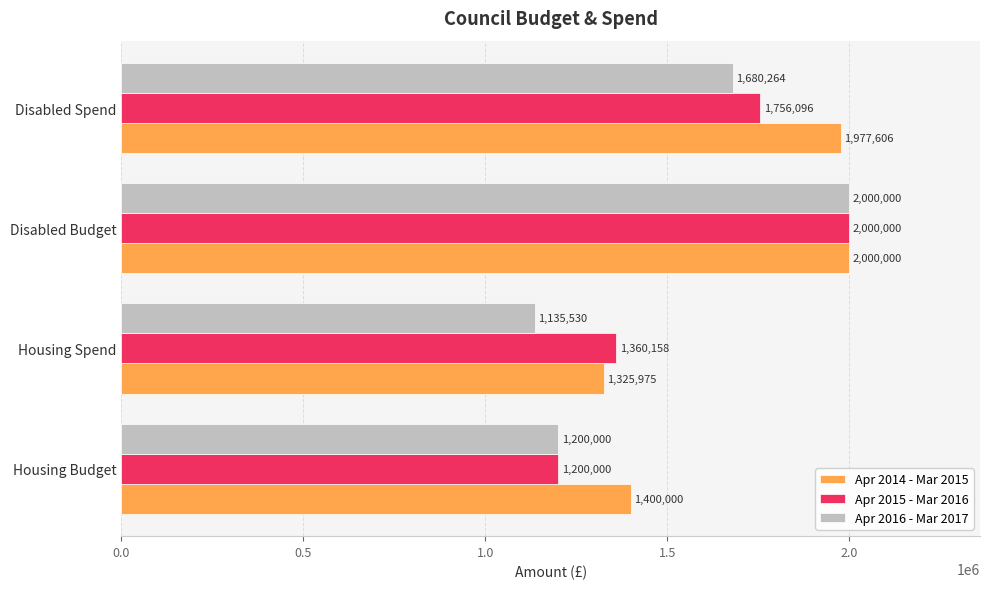

Which series has the largest total across all categories?

Apr 2014 - Mar 2015